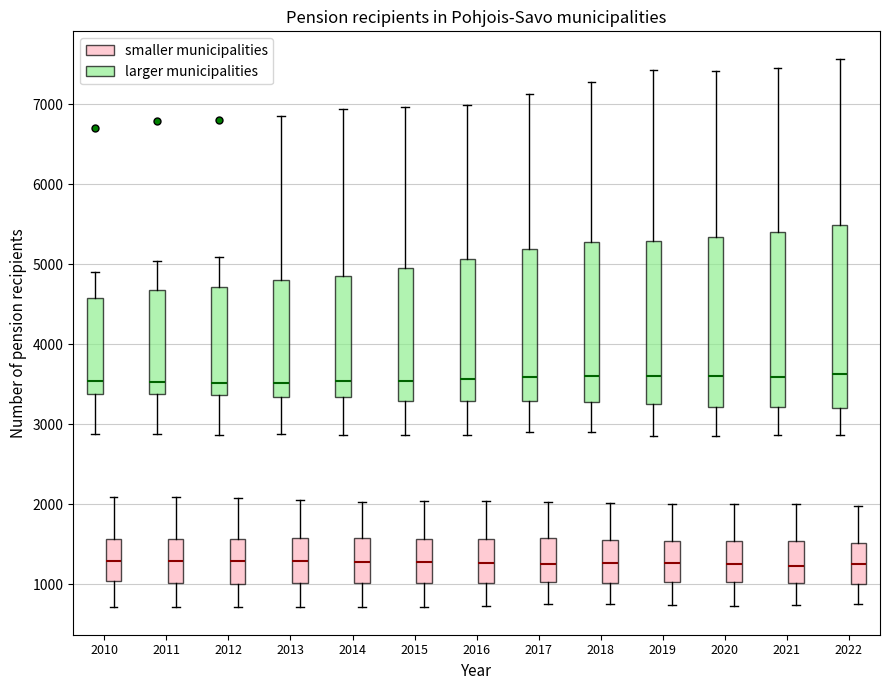

Reading left to right, read every box against the y-axis: the position of its median line, the range the box covers, and the ends of its whiskers. The values are not printed on the chart, so give them approximately, as read against the axis.

2010 (larger municipalities): median 3500, box 3400 to 4600, whiskers 2900 to 4900
2010 (smaller municipalities): median 1300, box 1000 to 1600, whiskers 700 to 2100
2011 (larger municipalities): median 3500, box 3400 to 4700, whiskers 2900 to 5000
2011 (smaller municipalities): median 1300, box 1000 to 1600, whiskers 700 to 2100
2012 (larger municipalities): median 3500, box 3400 to 4700, whiskers 2900 to 5100
2012 (smaller municipalities): median 1300, box 1000 to 1600, whiskers 700 to 2100
2013 (larger municipalities): median 3500, box 3300 to 4800, whiskers 2900 to 6900
2013 (smaller municipalities): median 1300, box 1000 to 1600, whiskers 700 to 2100
2014 (larger municipalities): median 3500, box 3300 to 4900, whiskers 2900 to 6900
2014 (smaller municipalities): median 1300, box 1000 to 1600, whiskers 700 to 2000
2015 (larger municipalities): median 3500, box 3300 to 5000, whiskers 2900 to 7000
2015 (smaller municipalities): median 1300, box 1000 to 1600, whiskers 700 to 2000
2016 (larger municipalities): median 3600, box 3300 to 5100, whiskers 2900 to 7000
2016 (smaller municipalities): median 1300, box 1000 to 1600, whiskers 700 to 2000
2017 (larger municipalities): median 3600, box 3300 to 5200, whiskers 2900 to 7100
2017 (smaller municipalities): median 1300, box 1000 to 1600, whiskers 800 to 2000
2018 (larger municipalities): median 3600, box 3300 to 5300, whiskers 2900 to 7300
2018 (smaller municipalities): median 1300, box 1000 to 1500, whiskers 800 to 2000
2019 (larger municipalities): median 3600, box 3300 to 5300, whiskers 2900 to 7400
2019 (smaller municipalities): median 1300, box 1000 to 1500, whiskers 700 to 2000
2020 (larger municipalities): median 3600, box 3200 to 5300, whiskers 2900 to 7400
2020 (smaller municipalities): median 1300, box 1000 to 1500, whiskers 700 to 2000
2021 (larger municipalities): median 3600, box 3200 to 5400, whiskers 2900 to 7500
2021 (smaller municipalities): median 1200, box 1000 to 1500, whiskers 700 to 2000
2022 (larger municipalities): median 3600, box 3200 to 5500, whiskers 2900 to 7600
2022 (smaller municipalities): median 1300, box 1000 to 1500, whiskers 800 to 2000